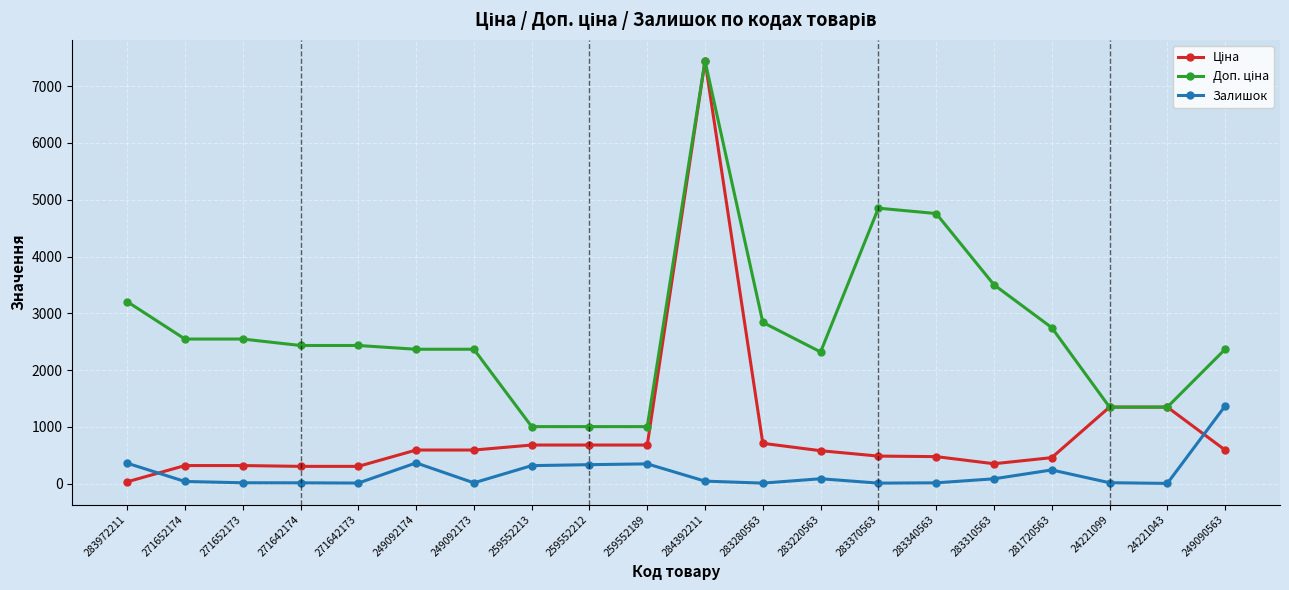

True or false: Залишок has more than 0 interior local peaks.

True